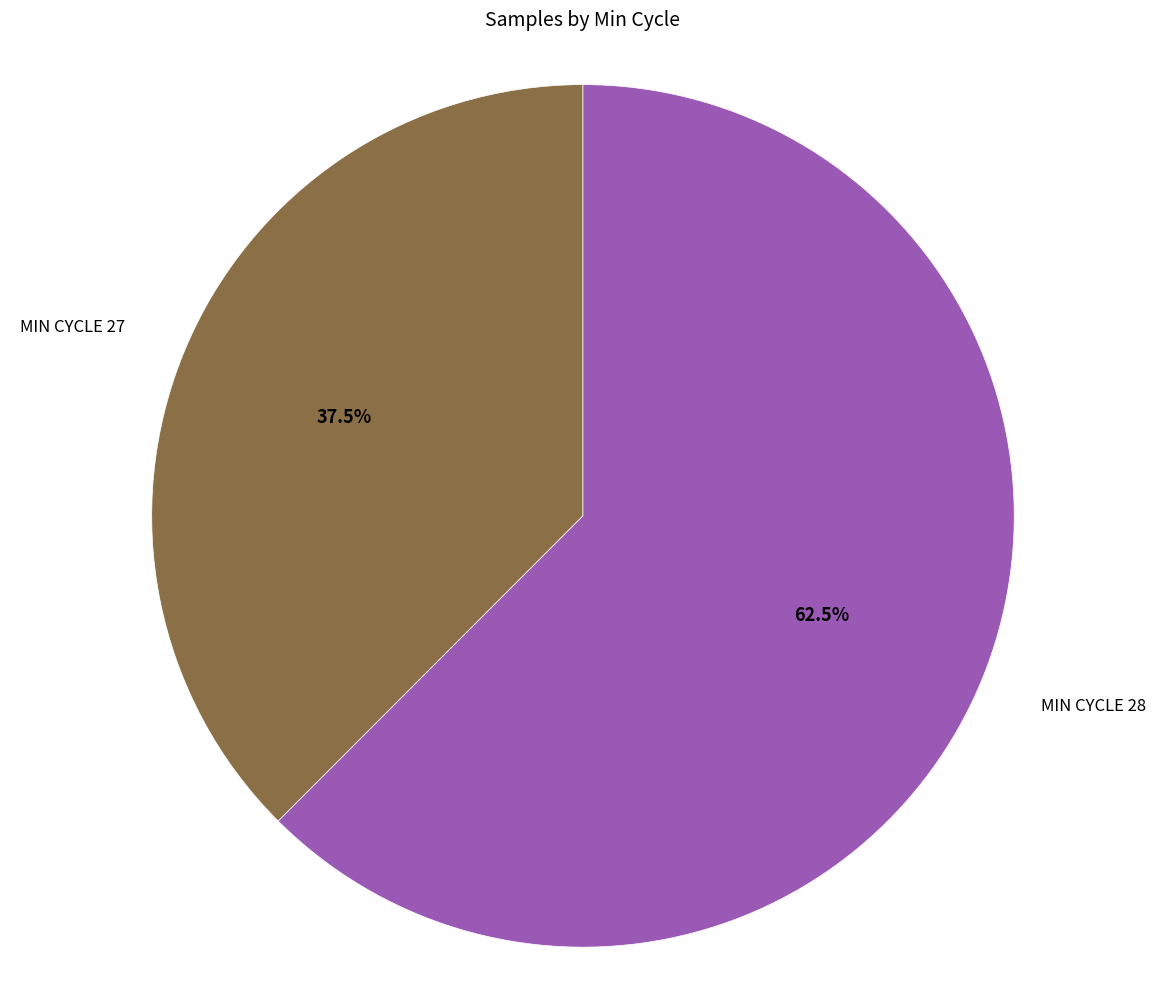

Does any single category account for the majority?

Yes